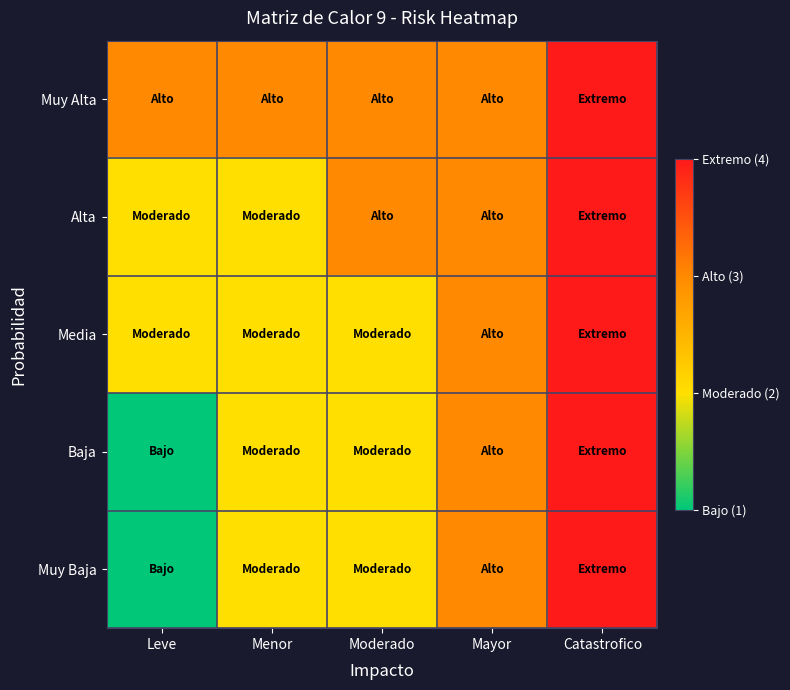

What is the total value across all series at Leve?

9